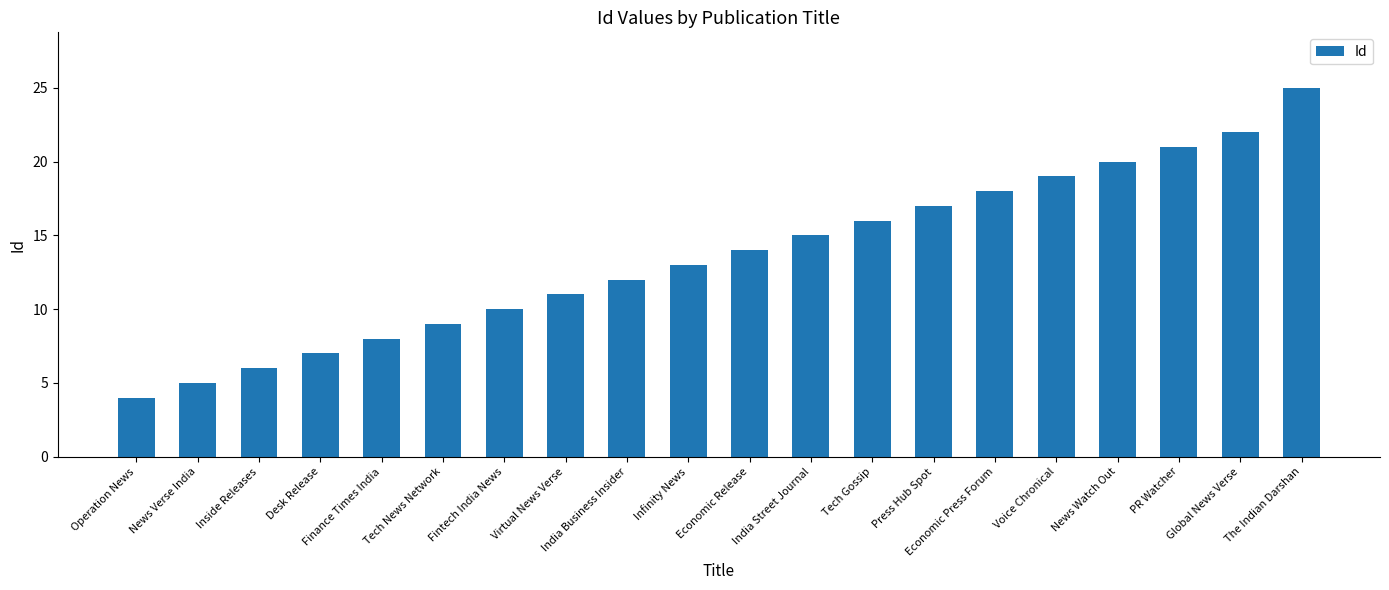

Between Desk Release and Economic Release, which is larger?

Economic Release